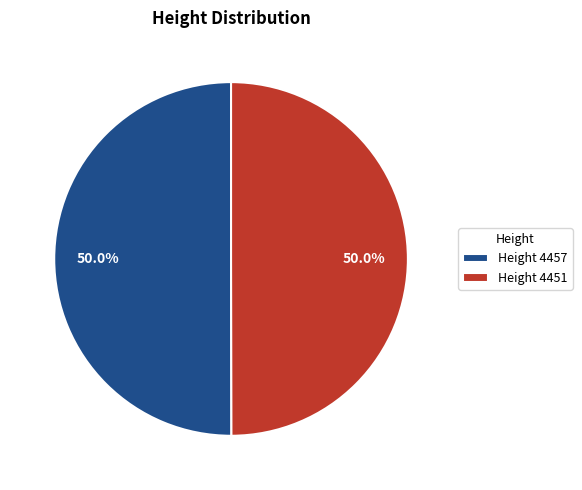

What is the ratio of the value at Height 4451 to the value at Height 4457?

1.0